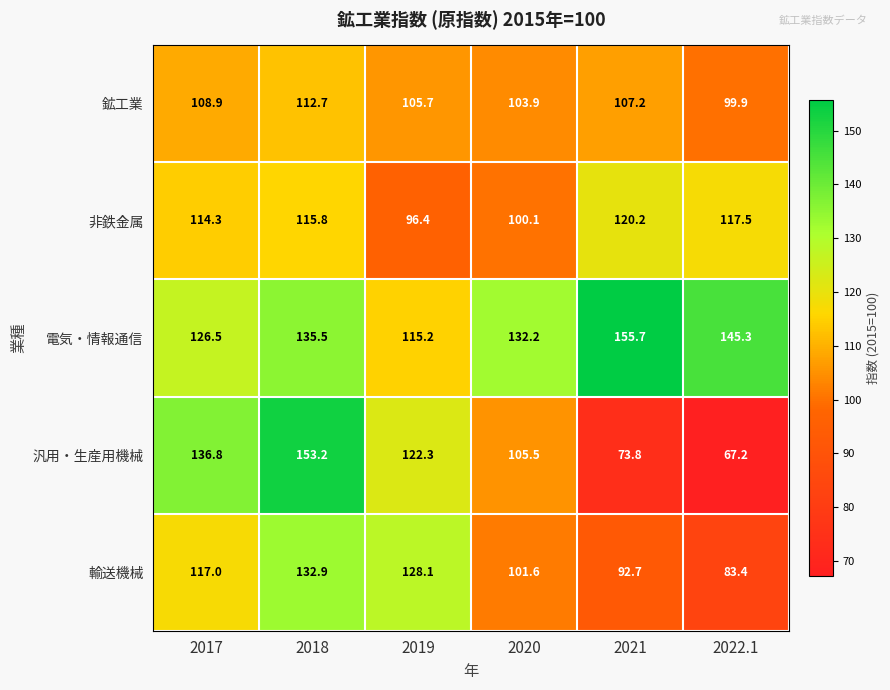

Which series has the largest range (max minus min)?

汎用・生産用機械